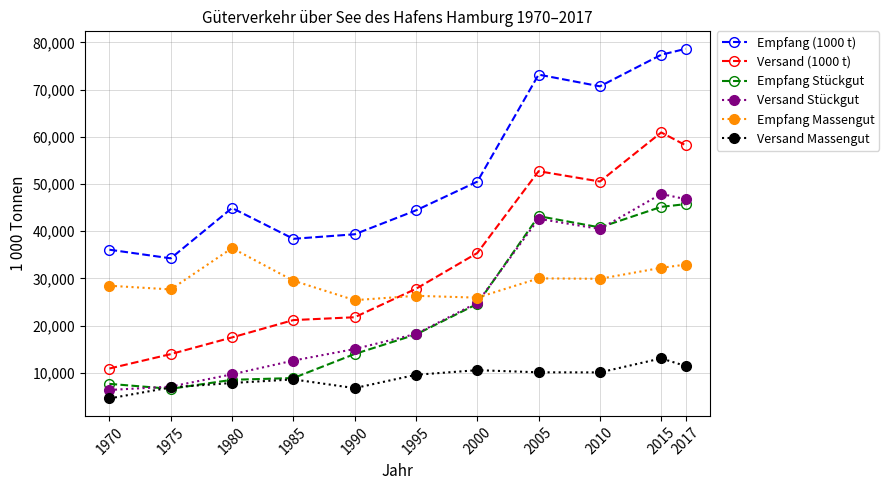

Which category has the highest value in the Empfang Massengut series?

1980